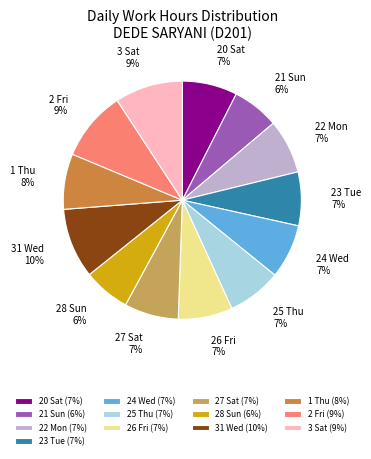

To the nearest percent, what portion does 24 Wed represent?

7%